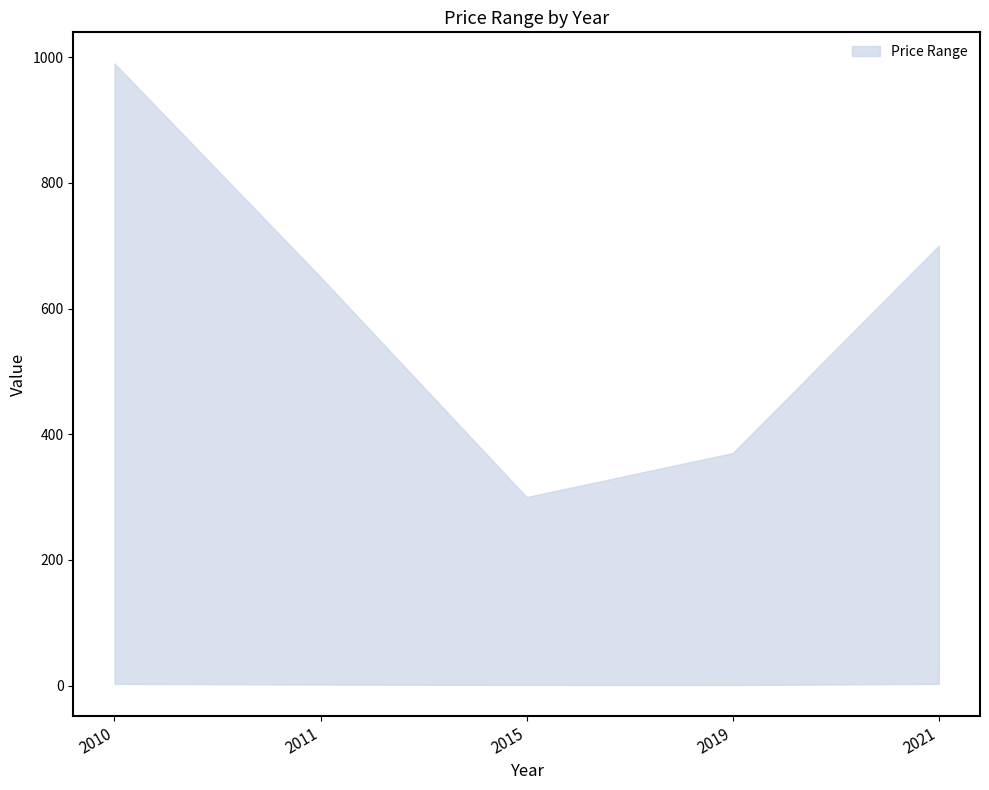

Reading right to left, what are all the values shown in this chart?

upper: 2021=700.0	2019=370.0	2015=300.0	2011=650.0	2010=990.0
lower: 2021=2.8	2019=1.0	2015=1.1	2011=1.8	2010=2.8